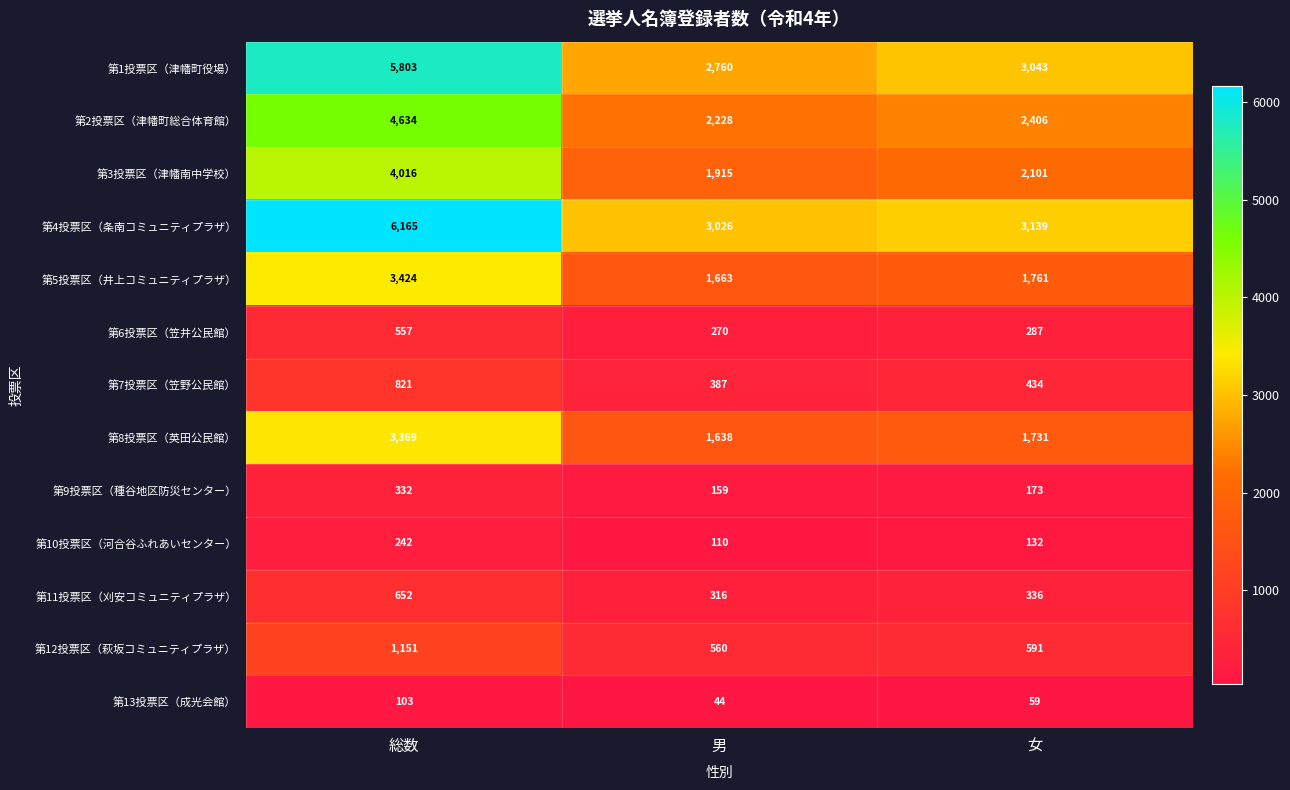

What is the difference between the 第11投票区（刈安コミュニティプラザ） values at 総数 and 男?

336